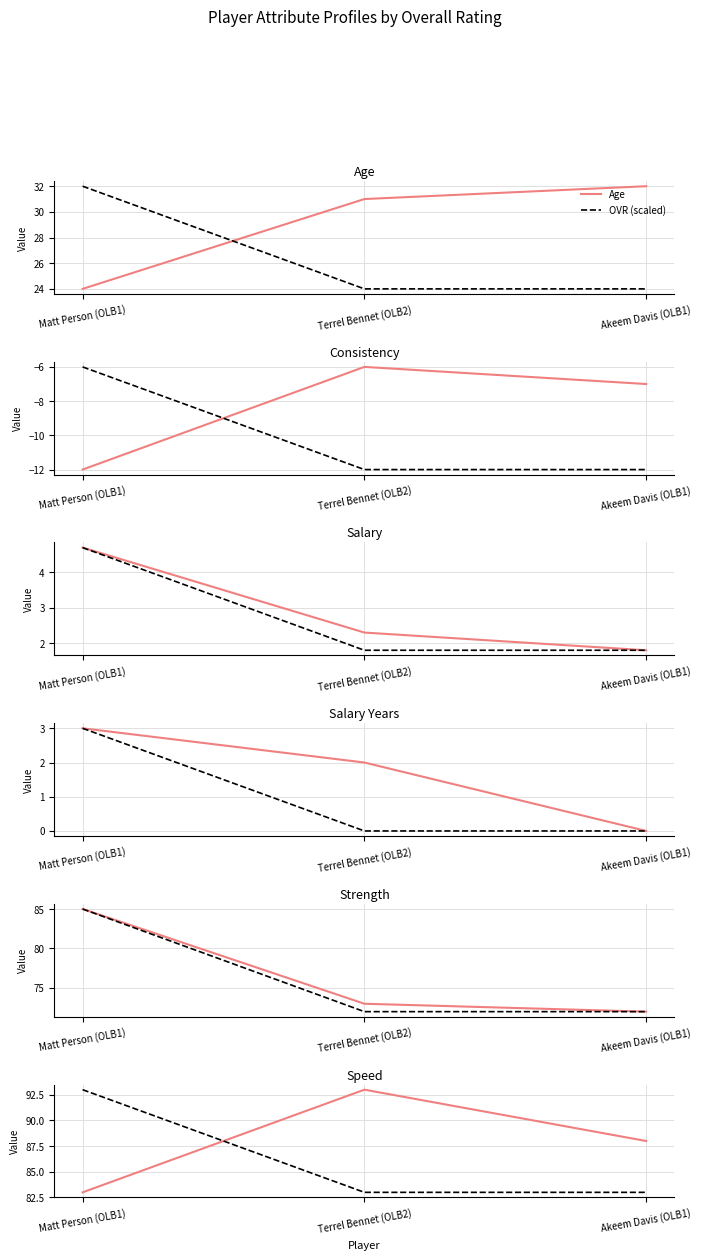

How many data points in age are above 31?

1